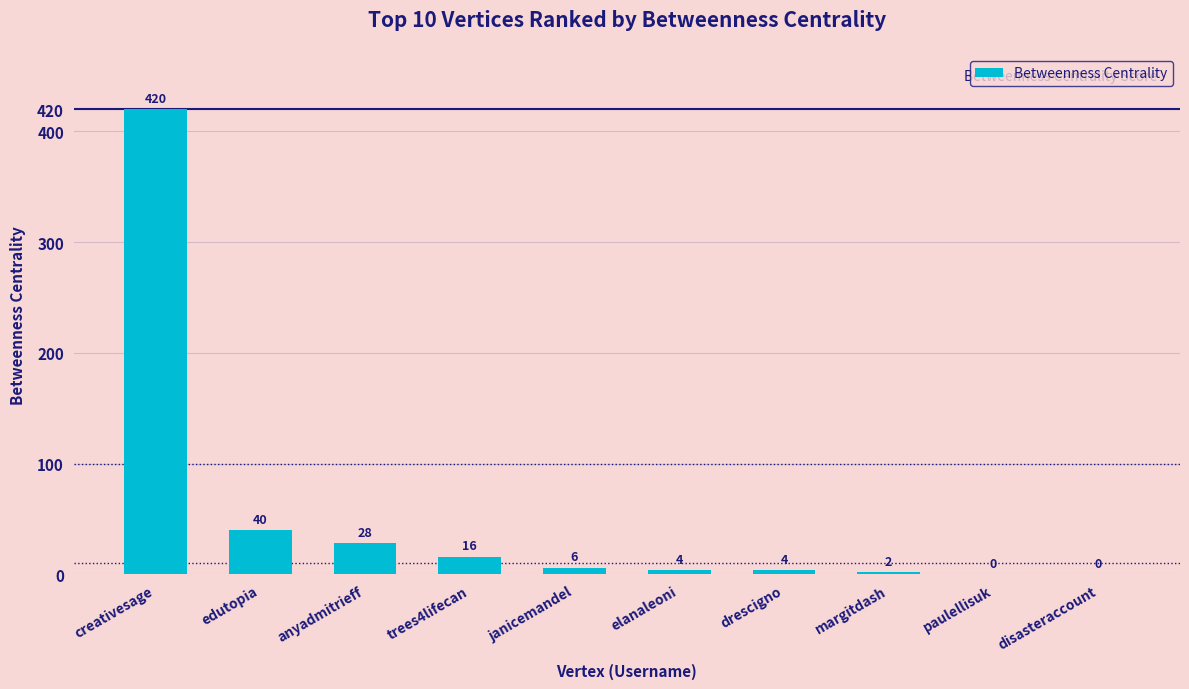

Which category has the highest value across all series?

creativesage